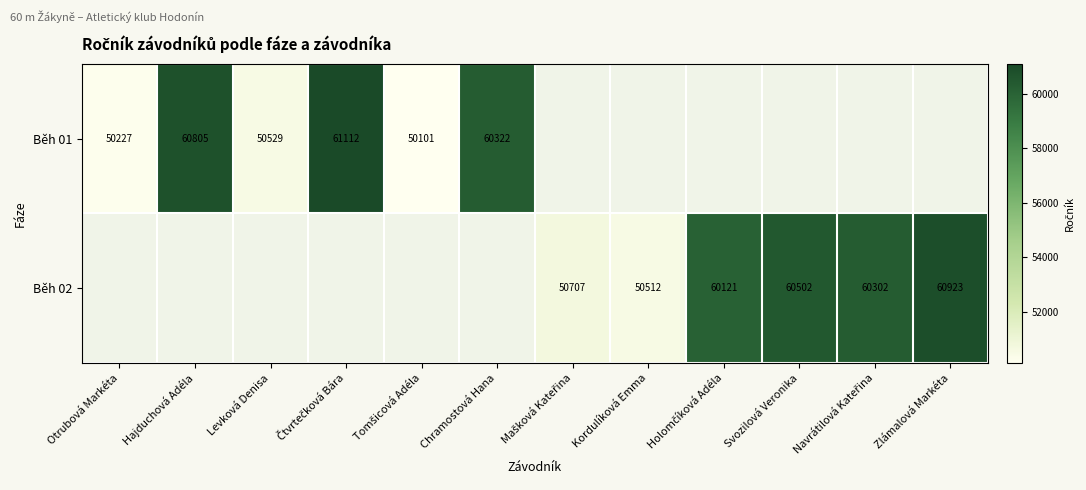

The Běh 01 series shows 34517 at Levková Denisa. True or false?

False